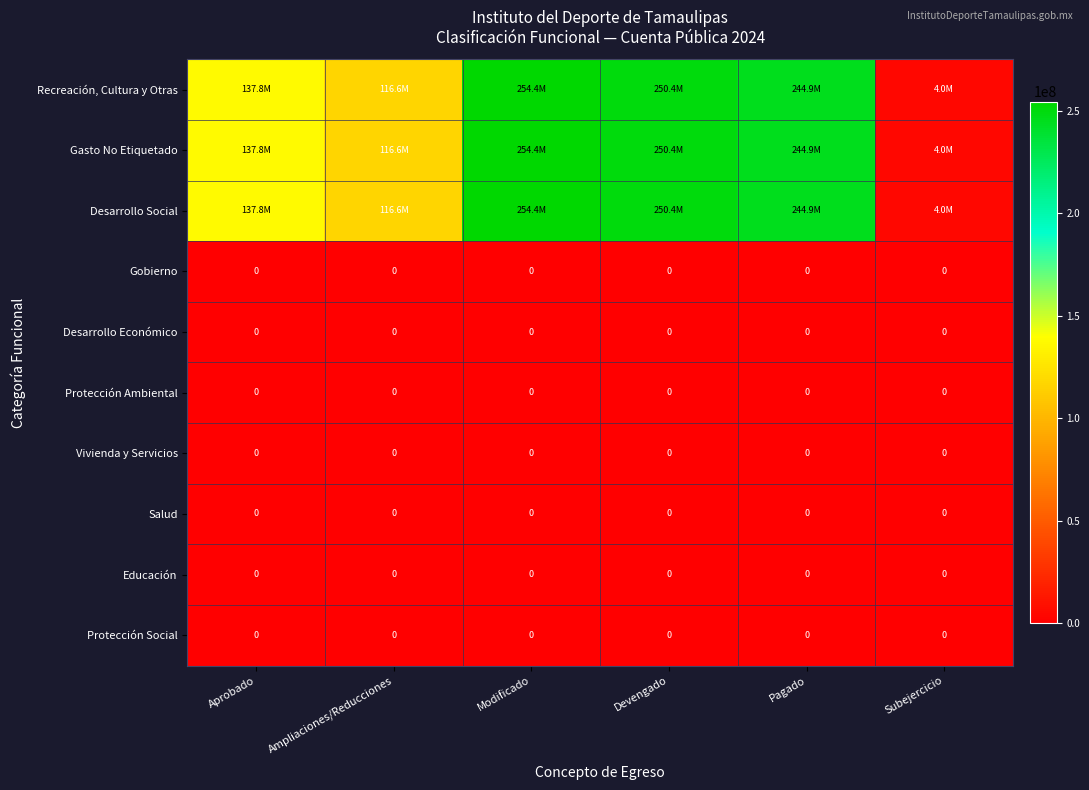

Which has a higher value, Aprobado or Devengado?

Devengado